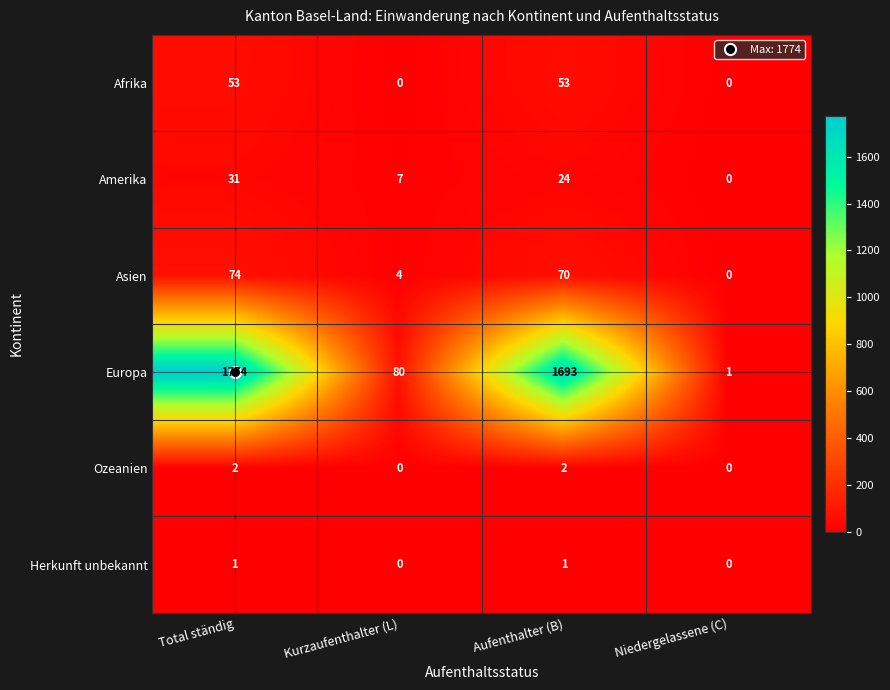

What is the spread (max minus min) of values at Aufenthalter (B)?

1692